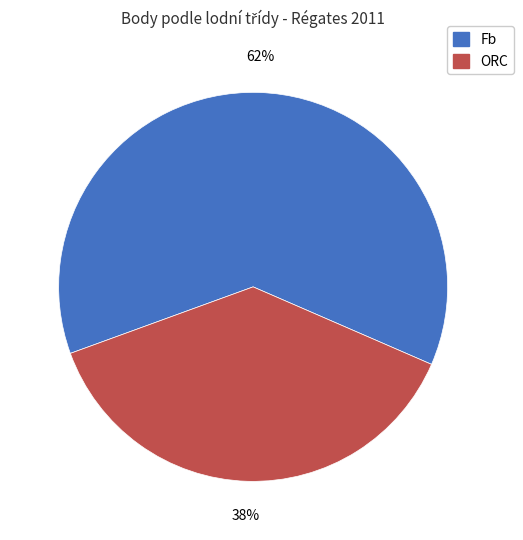

To the nearest percent, what percentage of the pie is ORC?

38%